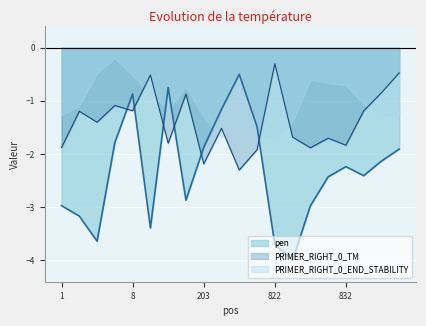

What are all the series names shown in the legend?

pen, PRIMER_RIGHT_0_TM, PRIMER_RIGHT_0_END_STABILITY